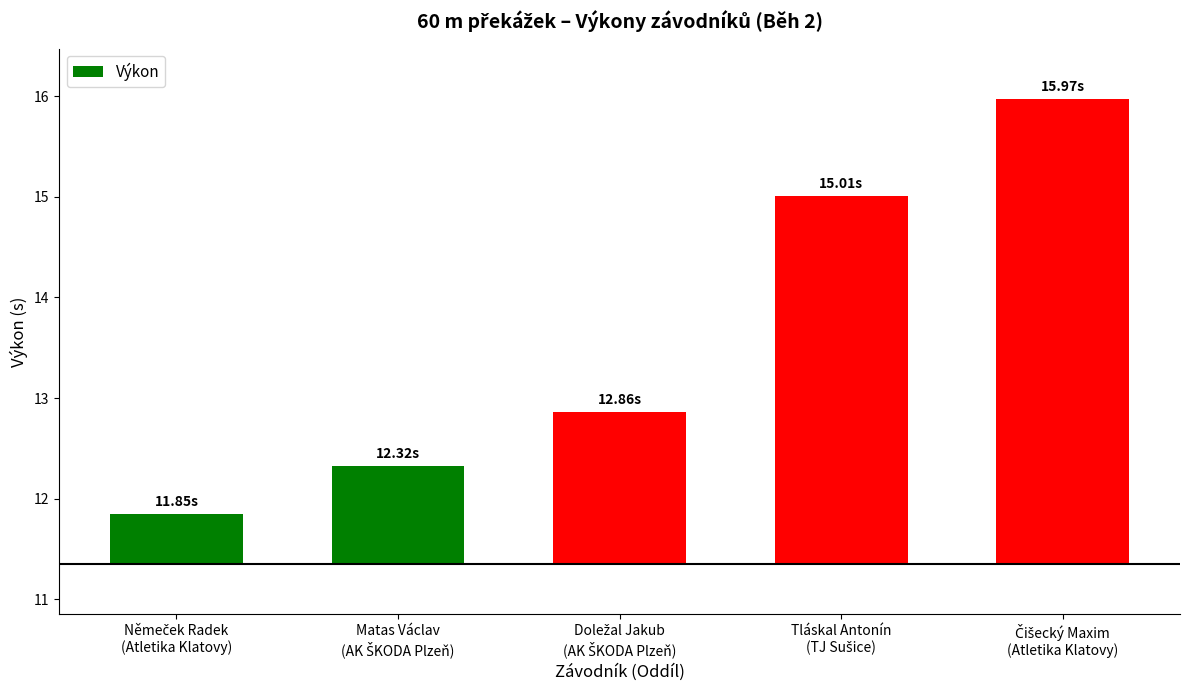

What is the change in value from Němeček Radek
(Atletika Klatovy) to Doležal Jakub
(AK ŠKODA Plzeň)?

+1.0